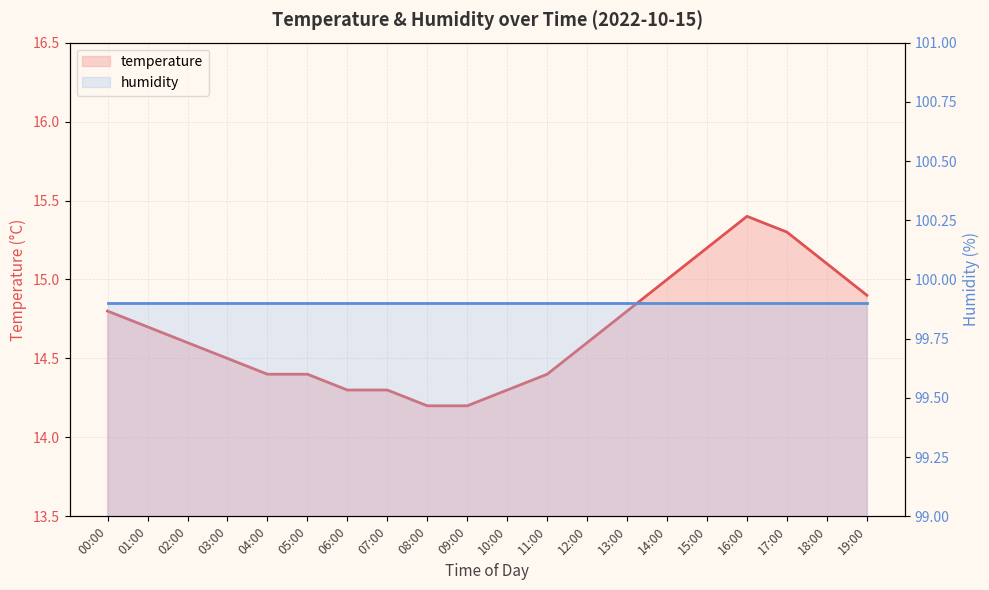

Which label corresponds to the smallest value in the chart?

08:00